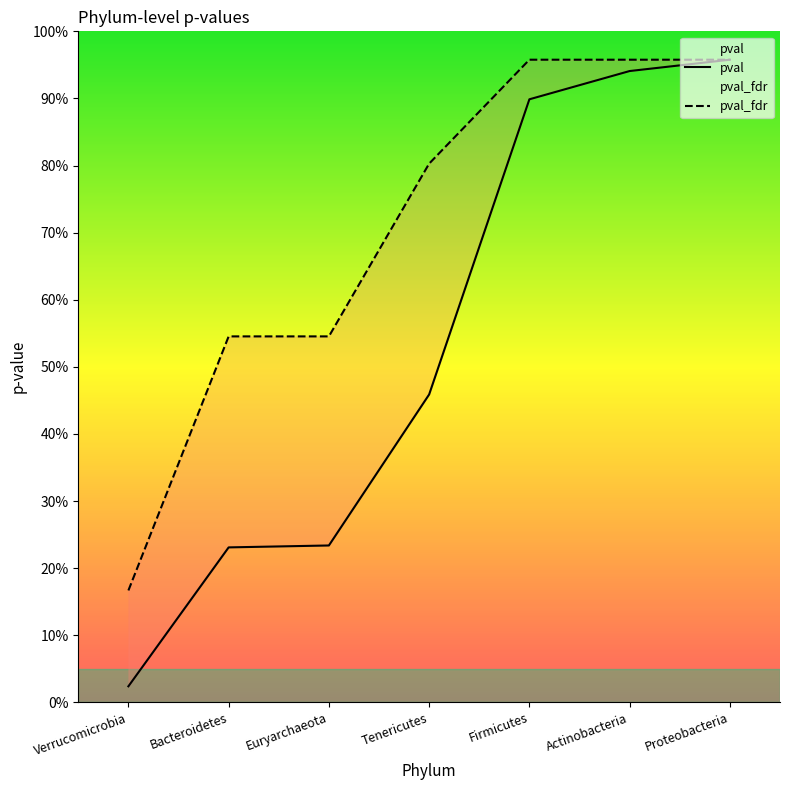

The pval_fdr series shows 0.2 at Euryarchaeota. True or false?

False